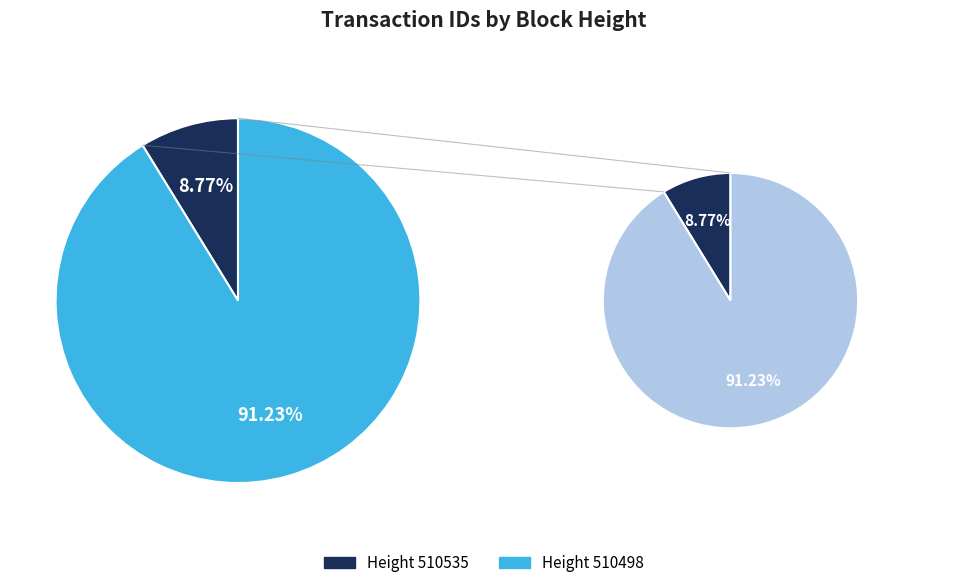

How many slices are in this pie chart?

2